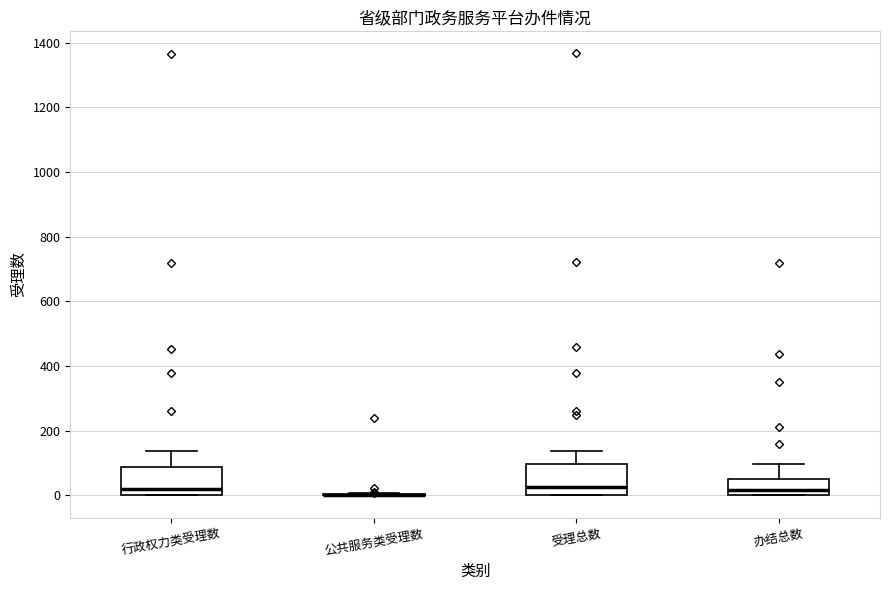

Reading left to right, transcribe this box plot: for each box, give where its median line is, the range the box spans, and where its two whiskers end, as read against the y-axis. The values are not printed on the chart, so give them approximately, as read against the axis.

行政权力类受理数: median 20, box 0 to 80, whiskers 0 to 140
公共服务类受理数: box collapsed to a line at 0, whiskers 0 to 0
受理总数: median 20, box 0 to 100, whiskers 0 to 140
办结总数: median 20, box 0 to 60, whiskers 0 to 100